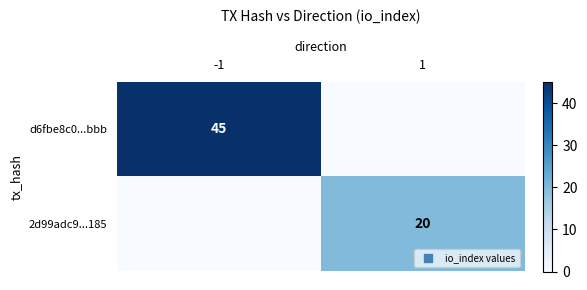

What is the total value across all series at -1?

45